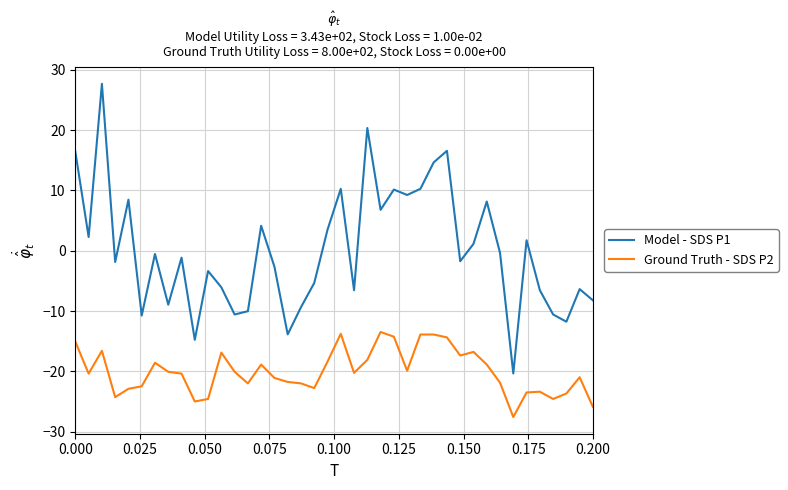

What is the smallest value displayed?

-27.6